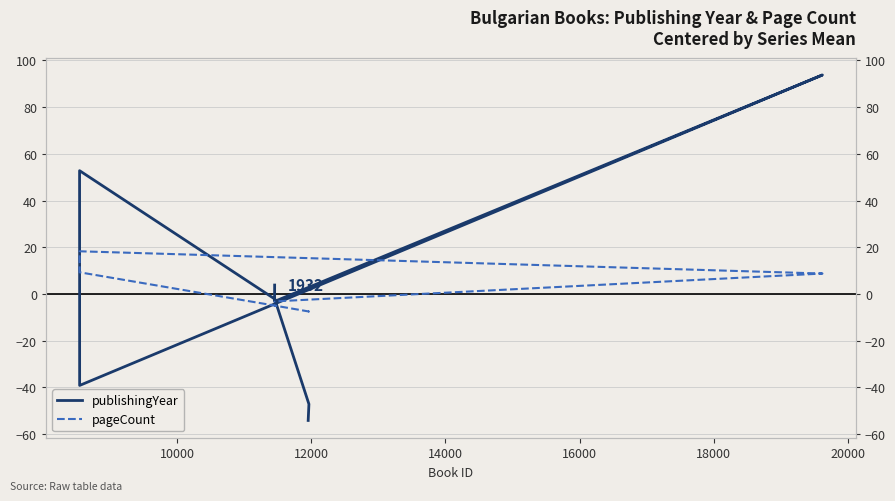

True or false: pageCount and publishingYear cross at least once.

True